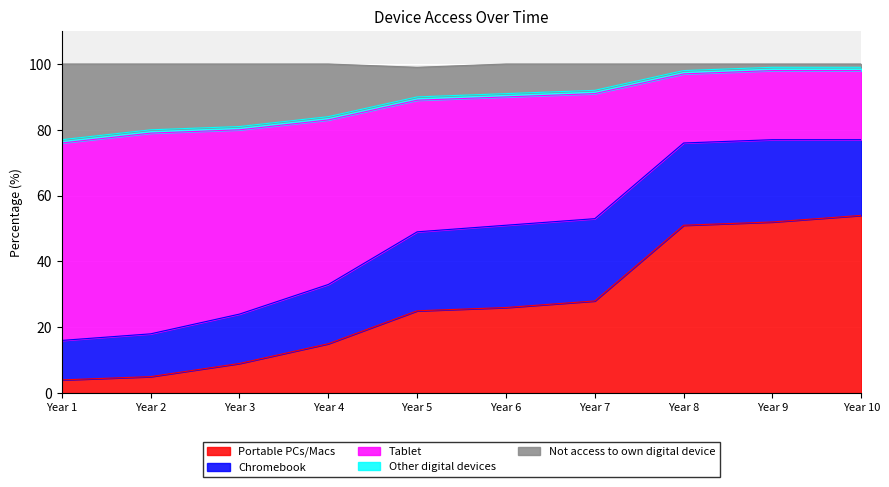

Does the chart display data point markers on the line(s)?

No